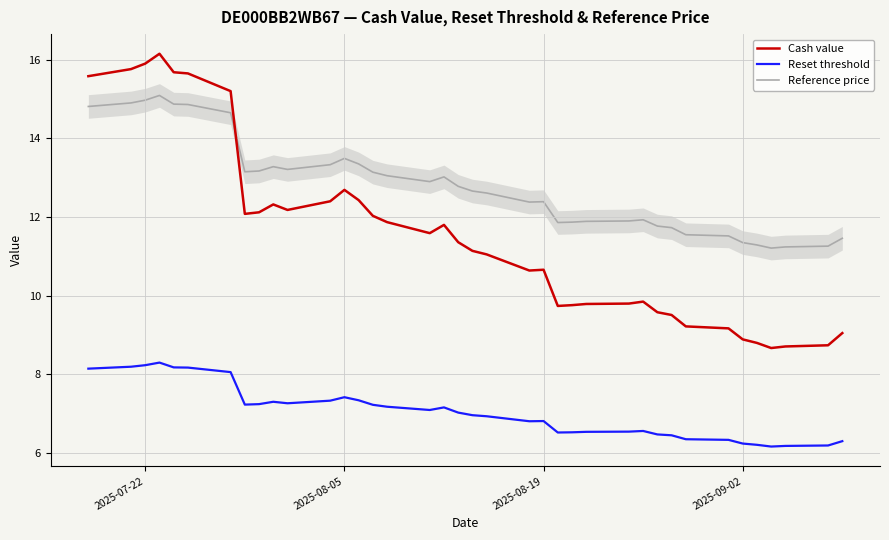

List the series in order of their peak value, highest first.

Cash value, Reference price, Reset threshold